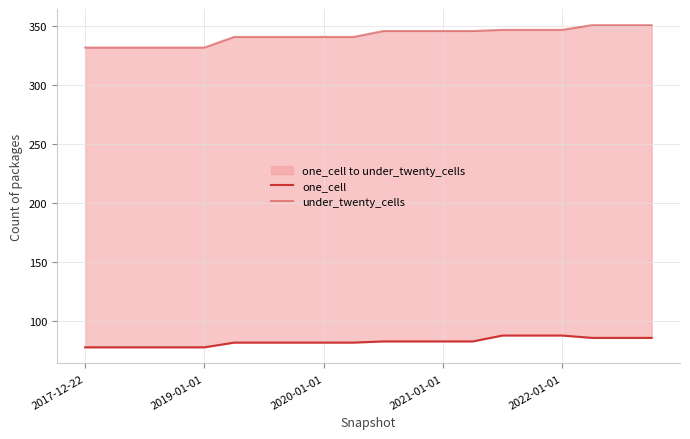

The one_cell series shows 83 at 2021-01-01. True or false?

True